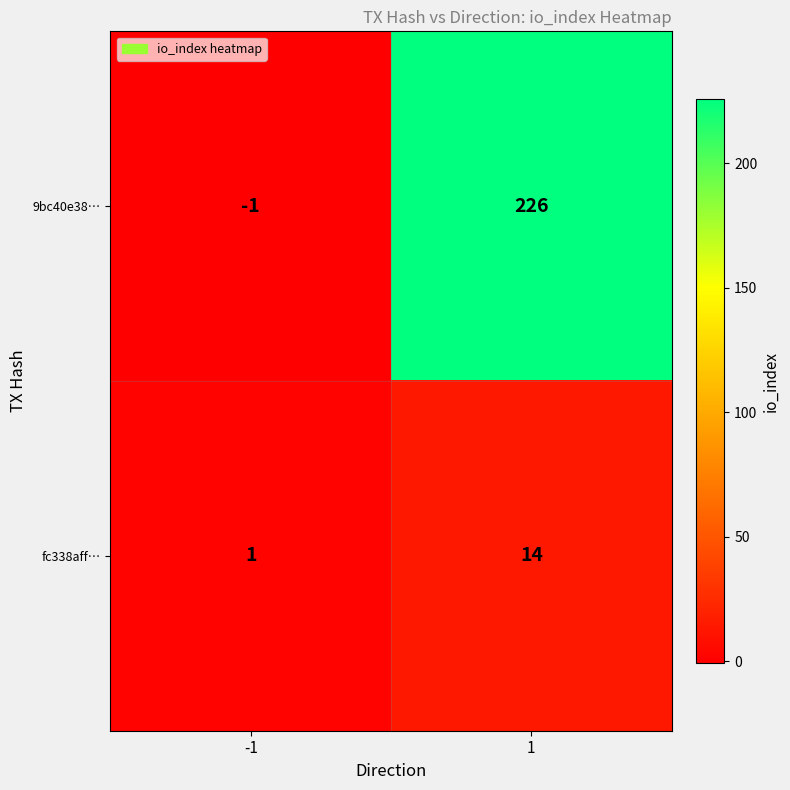

What value does the 9bc40e38… series have at 1, to the nearest 10?

230